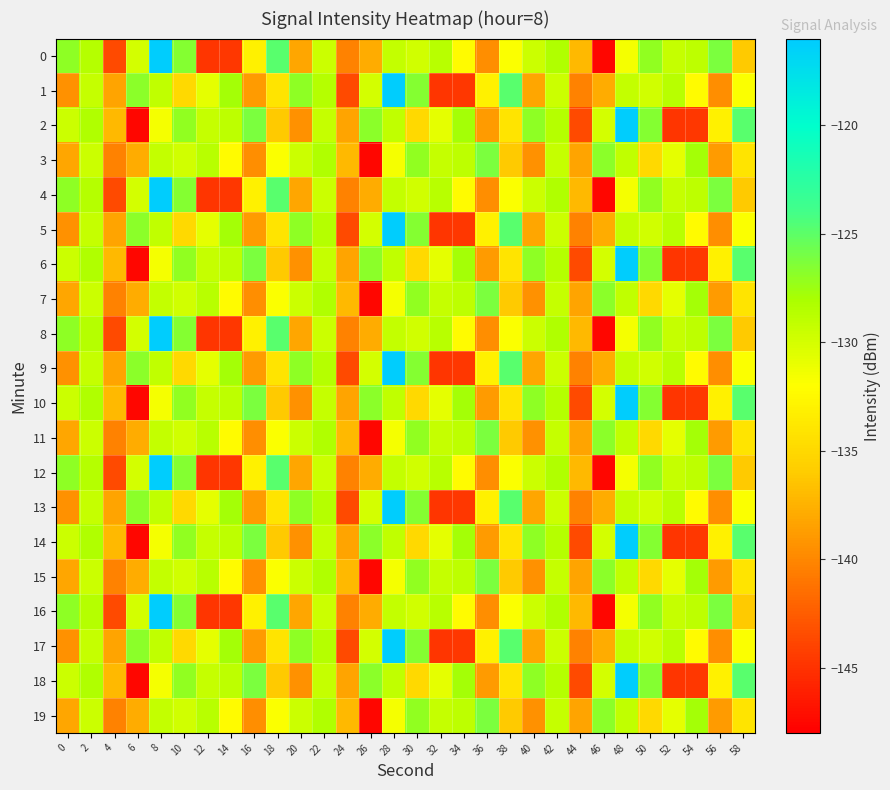

What is the total value across all series at 0?

-2671.4